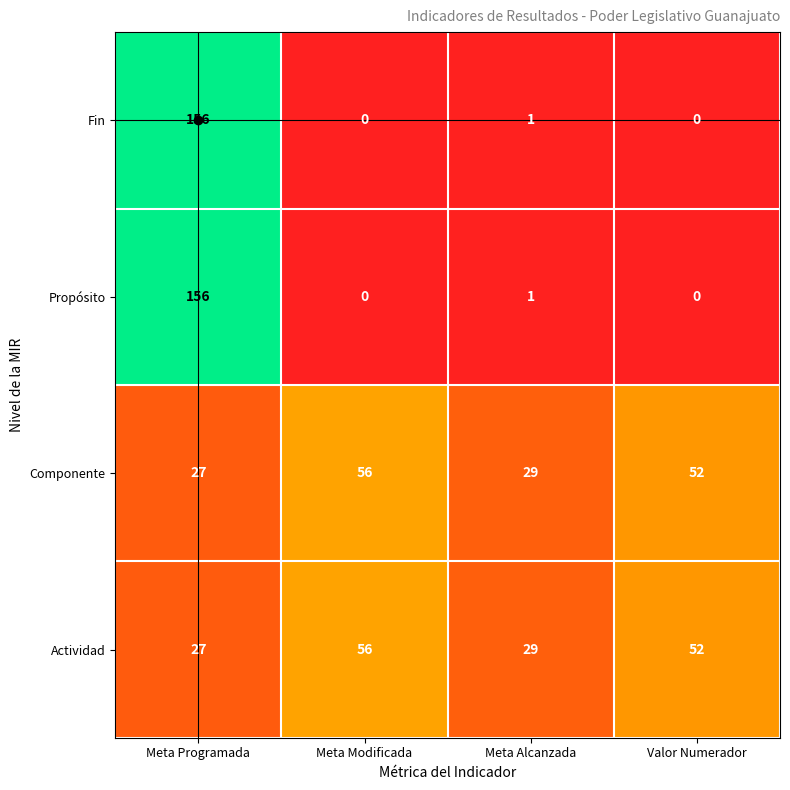

What is the difference between the second highest and minimum values in the Componente series?

25